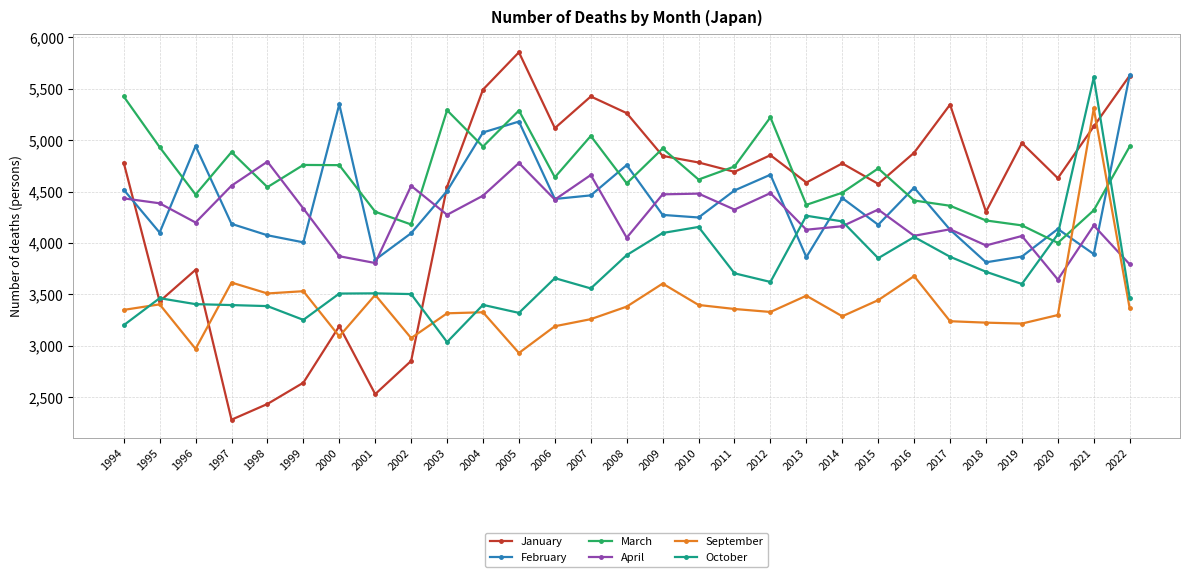

Which category has the lowest value in the October series?

2003